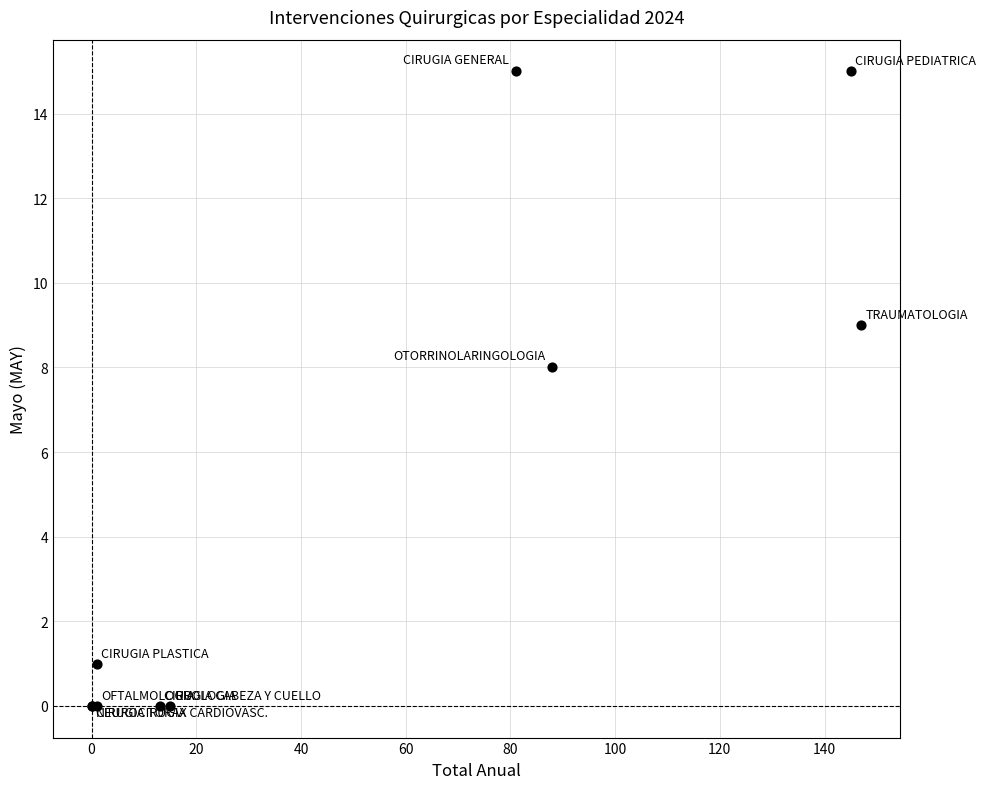

What Y value in the scatter plot is closest to 7?

8